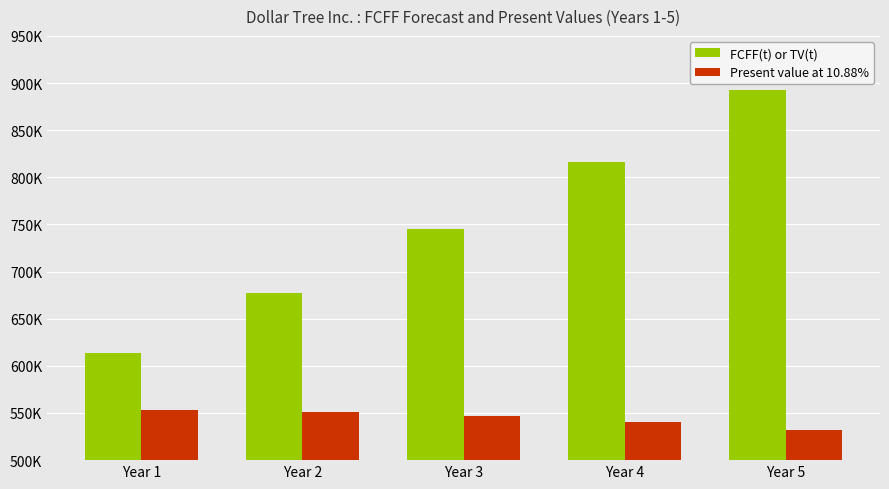

Reading left to right, transcribe all the data shown in this chart.

FCFF(t) or TV(t): 613909	677404	745008	816655	892229
Present value at 10.88%: 553671	550989	546518	540294	532372